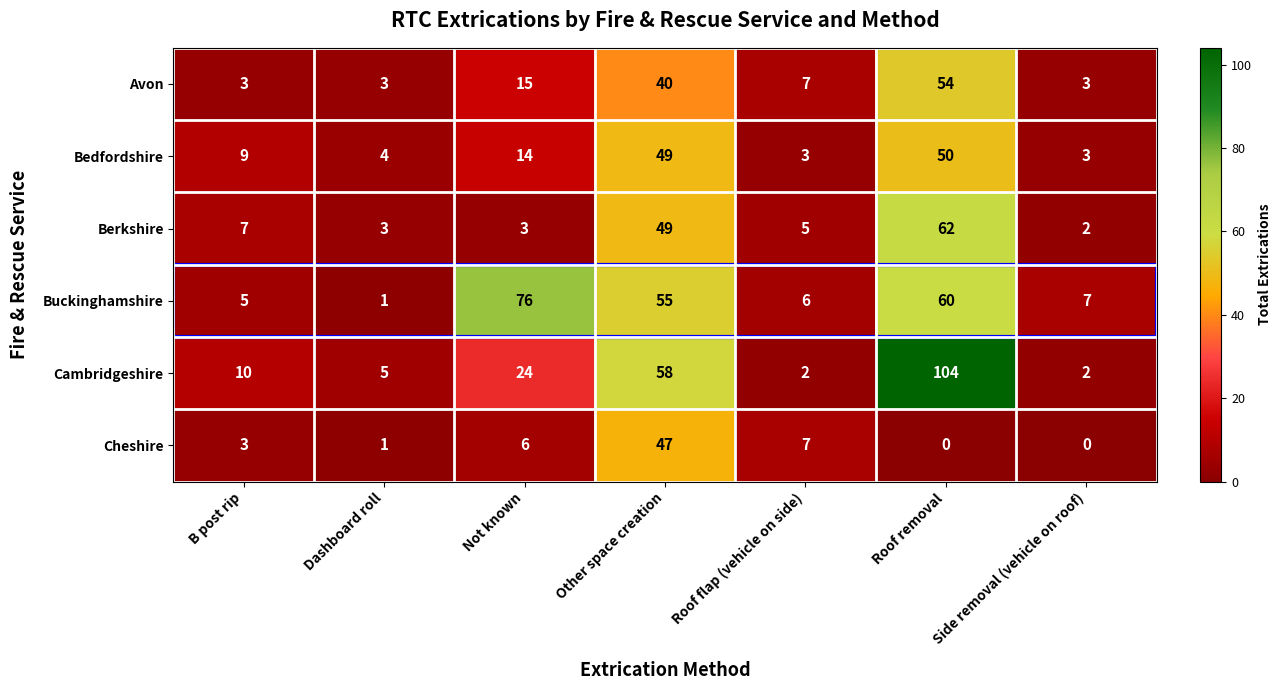

What is the approximate value of Cheshire at B post rip, to the nearest 5?

5